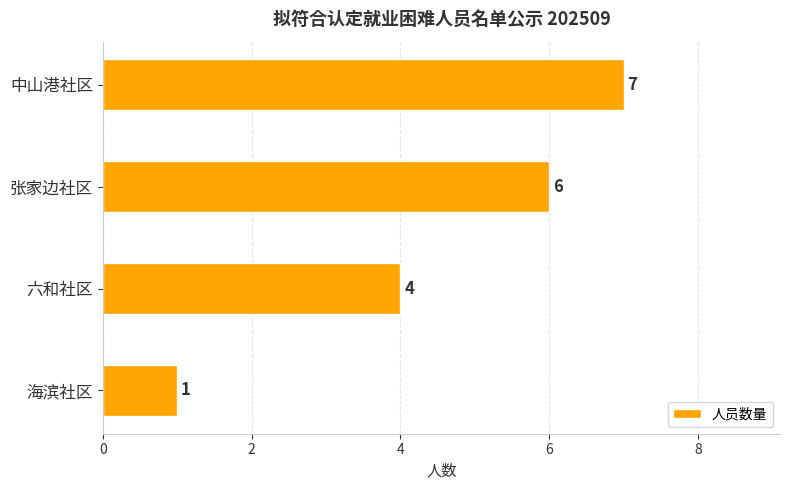

At which label is the value closest to 4?

六和社区